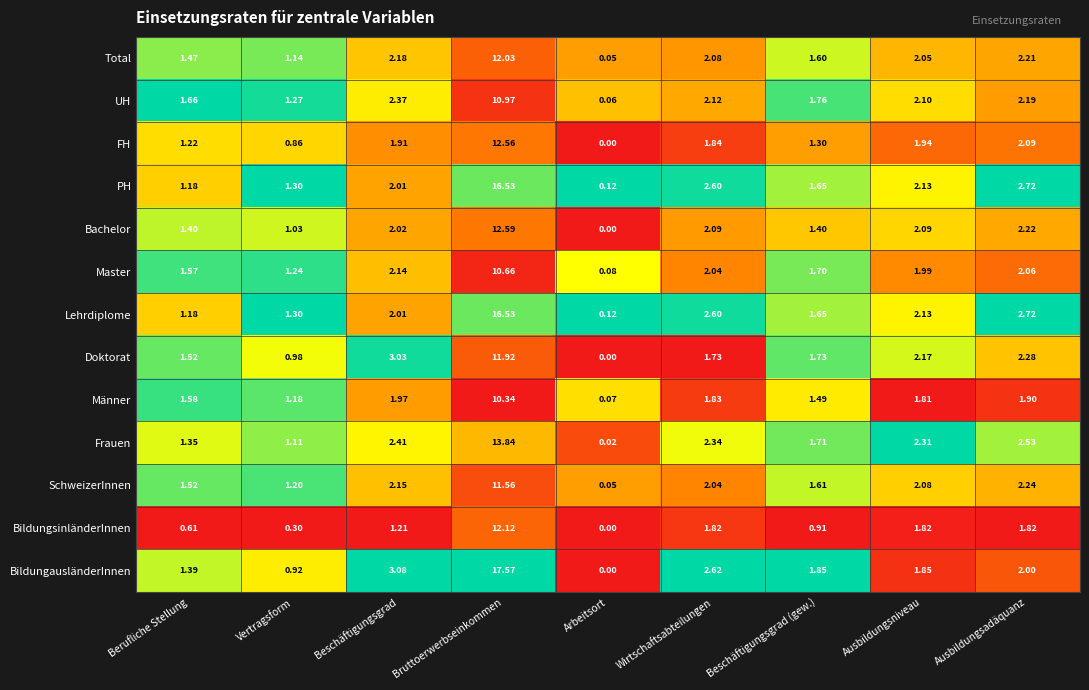

Between Vertragsform and Ausbildungsniveau, which series saw the biggest shift?

BildungsinländerInnen